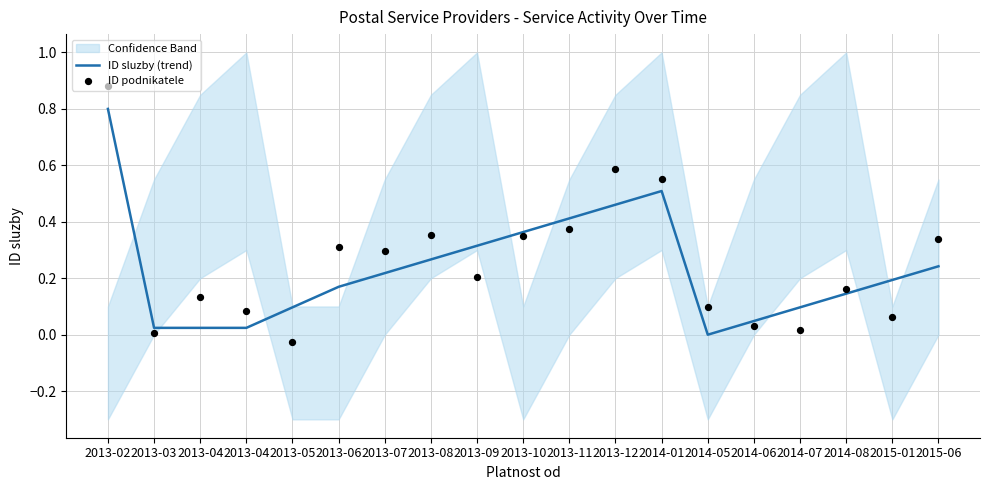

At which category is the sum across all series the highest?

2013-02